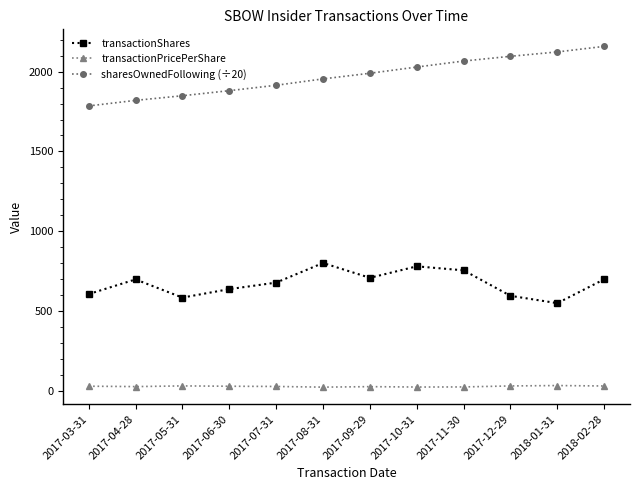

At how many categories does at least one series exceed 903?

12